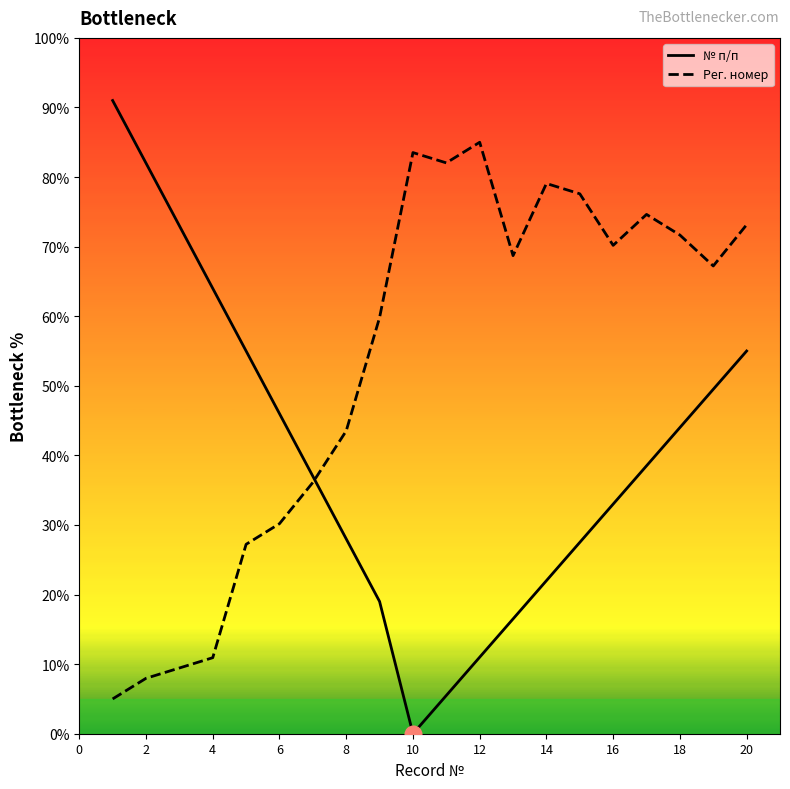

What is the greatest value displayed?

91.0